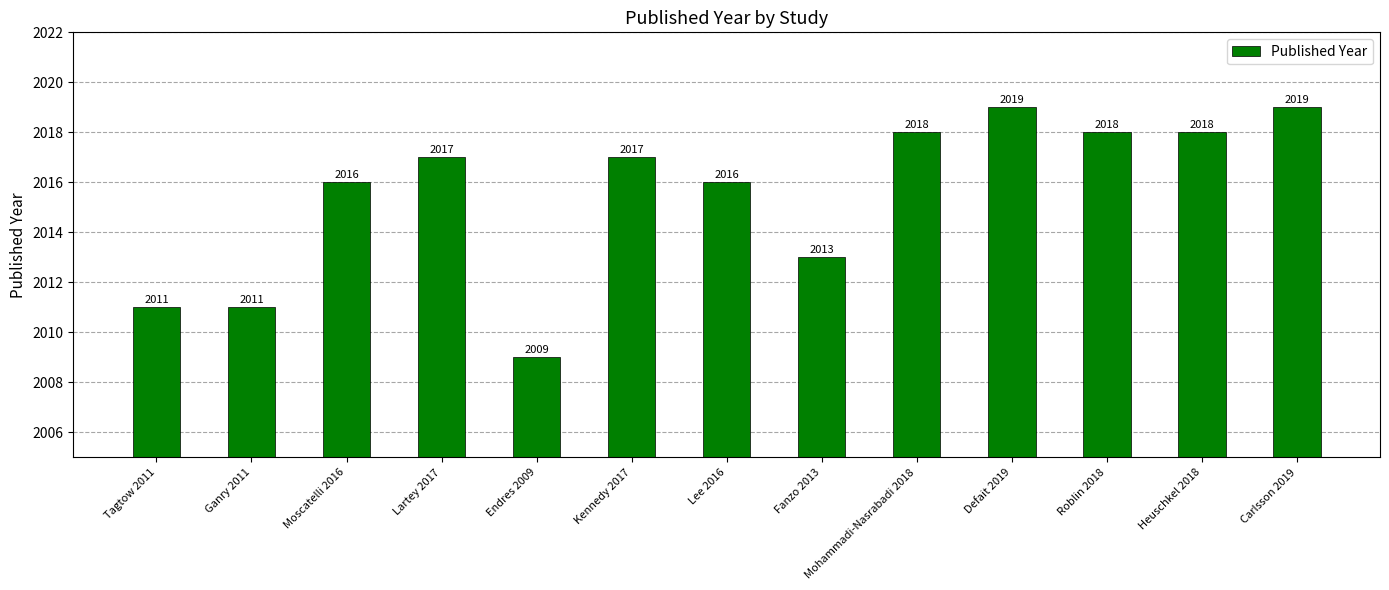

How many values are between 2013 and 2018?

8